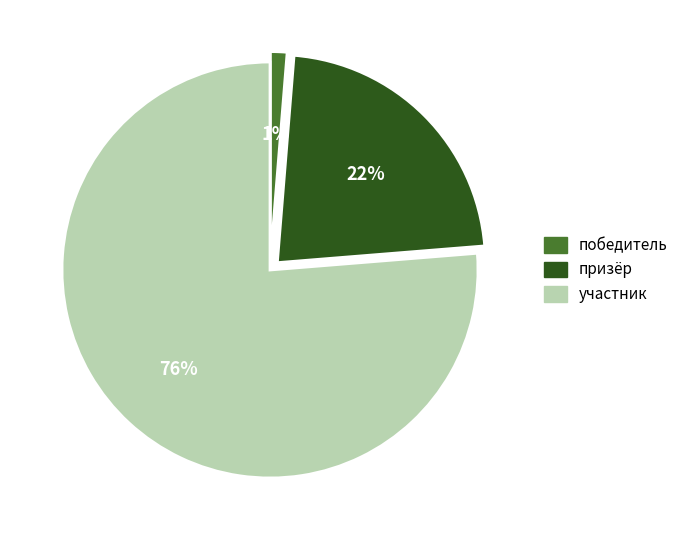

To the nearest percent, what is the average slice percentage?

33%